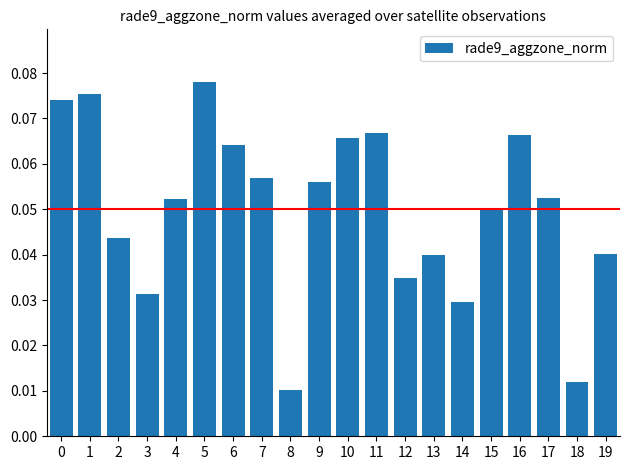

How many values are between 0 and 1?

20